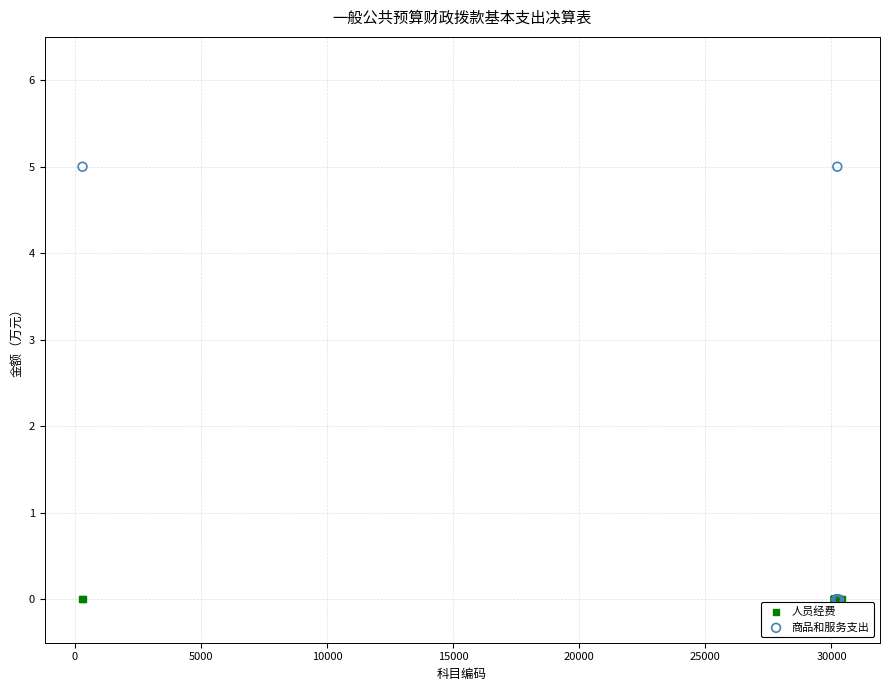

Which series reaches the maximum Y coordinate?

商品和服务支出